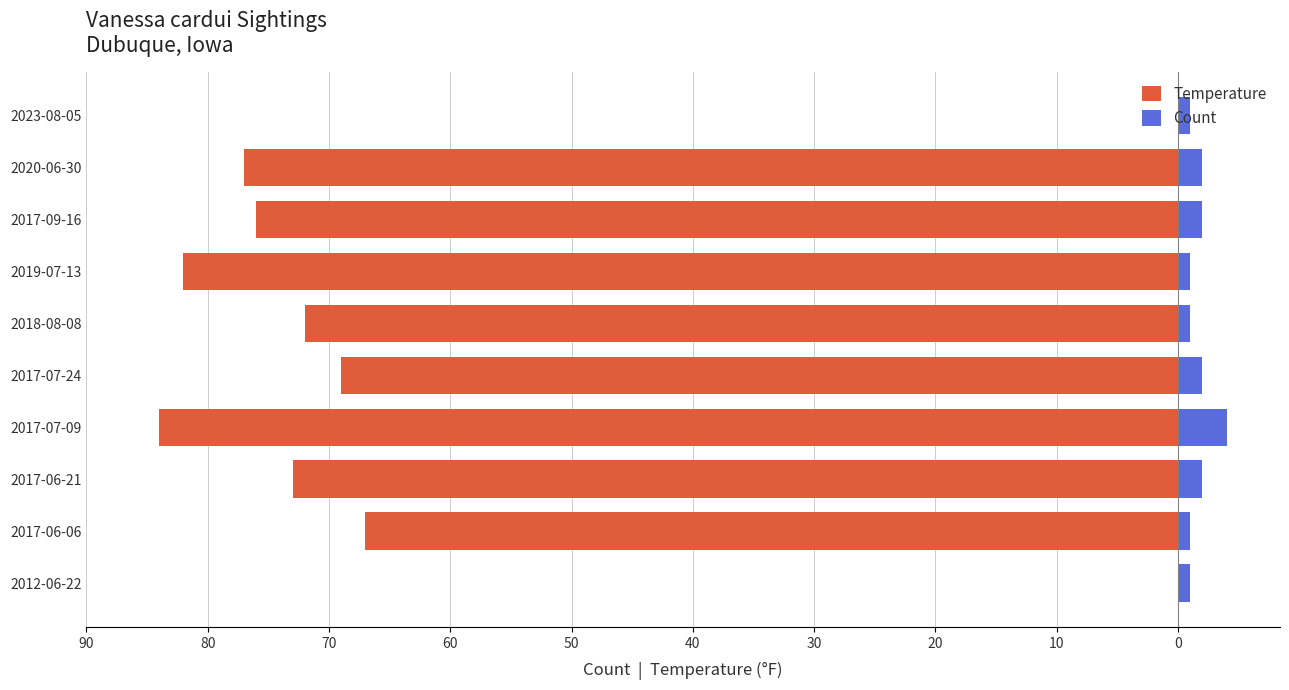

Reading right to left, extract all data points from this chart.

Temperature: 0	-77	-76	-82	-72	-69	-84	-73	-67	0
Count: 1	2	2	1	1	2	4	2	1	1